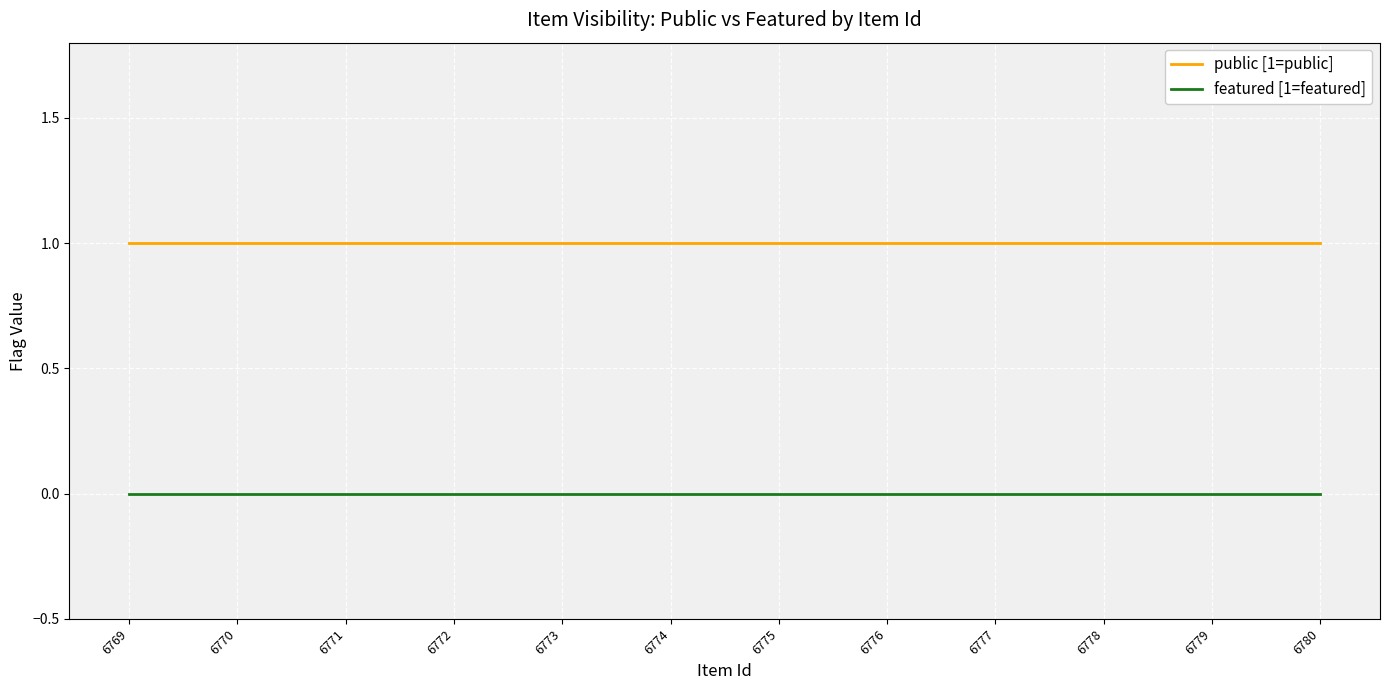

List the labels in order of featured [1=featured] value, smallest first.

6780, 6779, 6778, 6777, 6776, 6775, 6774, 6773, 6772, 6771, 6770, 6769